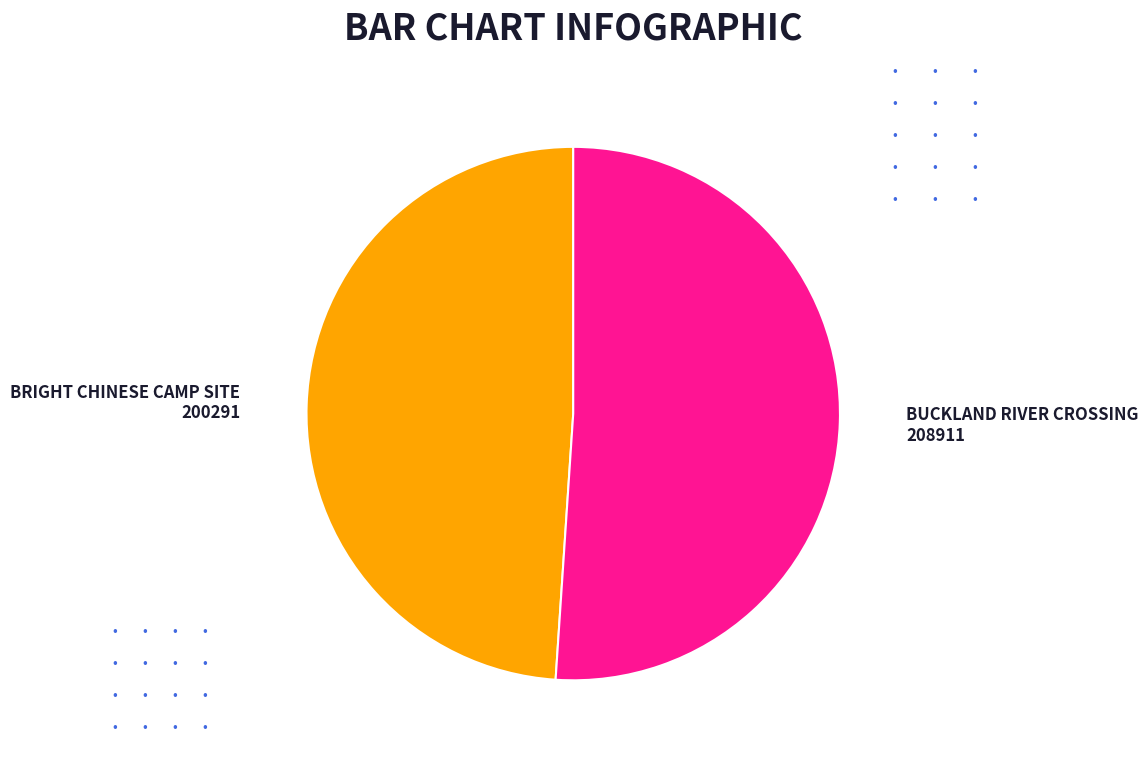

True or false: BUCKLAND RIVER CROSSING accounts for 65% of the total.

False